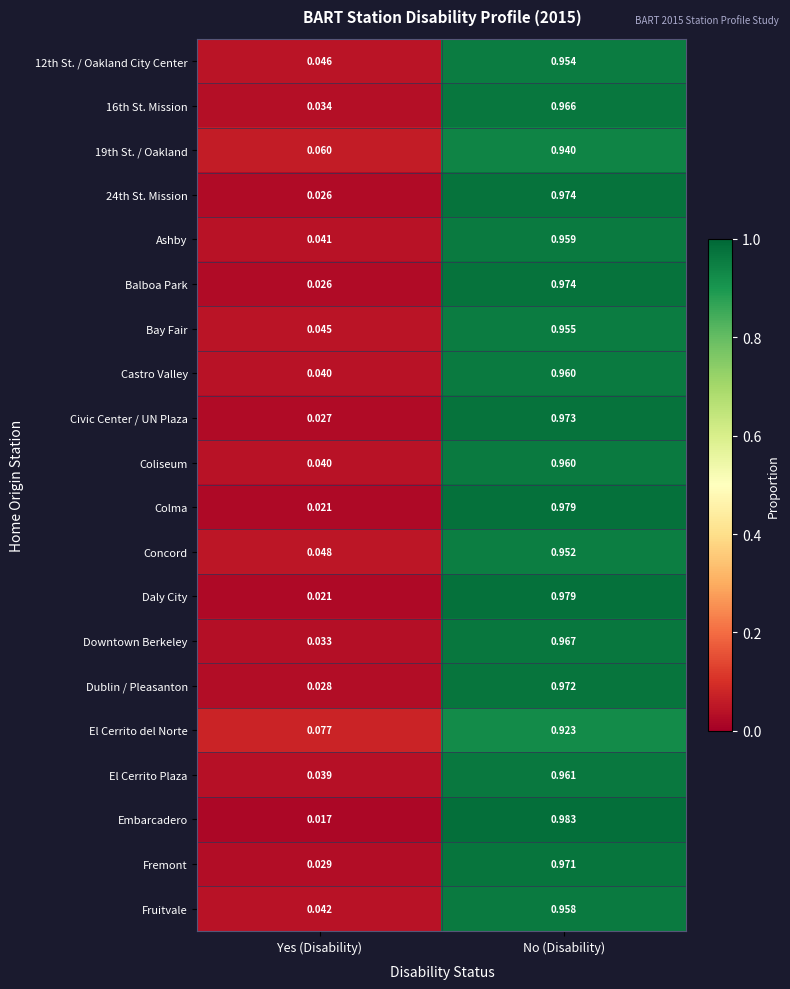

Rank the categories by Civic Center / UN Plaza value from highest to lowest.

No (Disability), Yes (Disability)